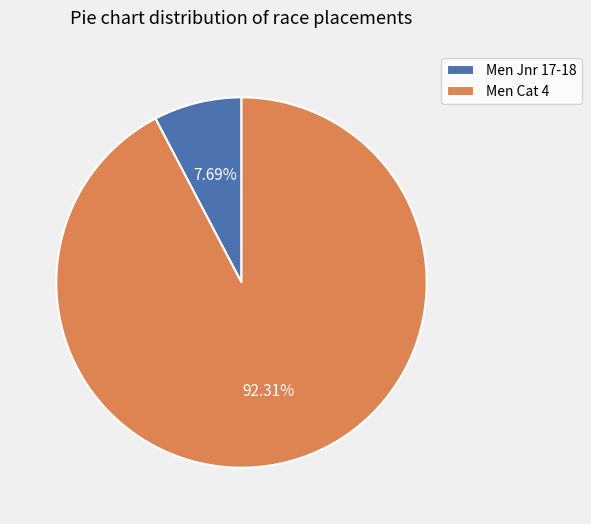

Which slice is the smallest?

Men Jnr 17-18